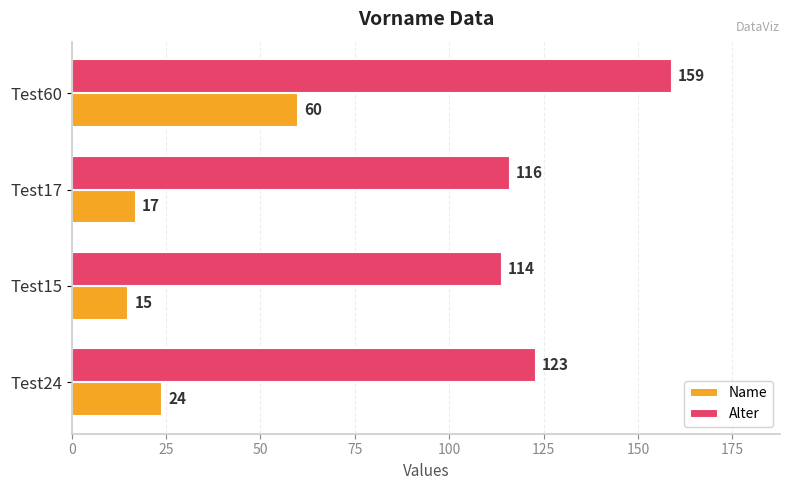

What is the lowest value of the Alter series?

114